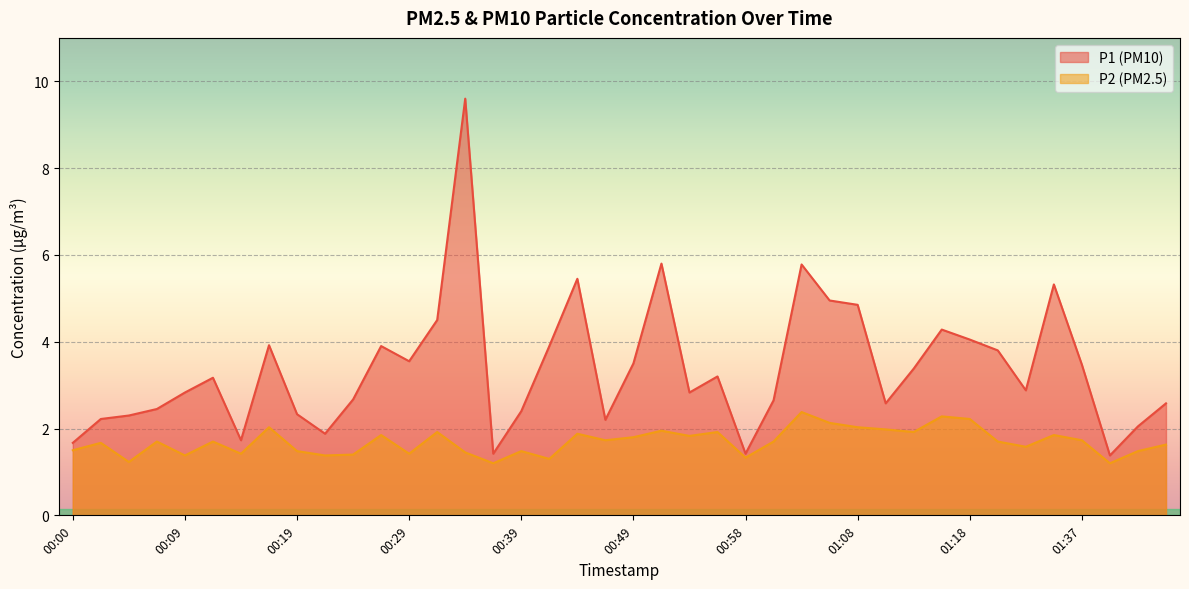

Reading left to right, list all the values displayed in this chart.

P1: 00:00=1.7	00:02=2.2	00:05=2.3	00:07=2.5	00:09=2.8	00:12=3.2	00:14=1.7	00:17=3.9	00:19=2.3	00:22=1.9	00:24=2.7	00:27=3.9	00:29=3.5	00:31=4.5	00:34=9.6	00:36=1.4	00:39=2.4	00:41=3.9	00:44=5.5	00:46=2.2	00:49=3.5	00:51=5.8	00:54=2.8	00:56=3.2	00:58=1.4	01:01=2.6	01:03=5.8	01:06=5.0	01:08=4.8	01:11=2.6	01:13=3.4	01:15=4.3	01:18=4.0	01:21=3.8	01:31=2.9	01:34=5.3	01:37=3.5	01:39=1.4	01:42=2.0	01:44=2.6
P2: 00:00=1.5	00:02=1.7	00:05=1.2	00:07=1.7	00:09=1.4	00:12=1.7	00:14=1.4	00:17=2.0	00:19=1.5	00:22=1.4	00:24=1.4	00:27=1.9	00:29=1.4	00:31=1.9	00:34=1.4	00:36=1.2	00:39=1.5	00:41=1.3	00:44=1.9	00:46=1.7	00:49=1.8	00:51=1.9	00:54=1.8	00:56=1.9	00:58=1.3	01:01=1.7	01:03=2.4	01:06=2.1	01:08=2.0	01:11=2.0	01:13=1.9	01:15=2.3	01:18=2.2	01:21=1.7	01:31=1.6	01:34=1.9	01:37=1.7	01:39=1.2	01:42=1.5	01:44=1.6